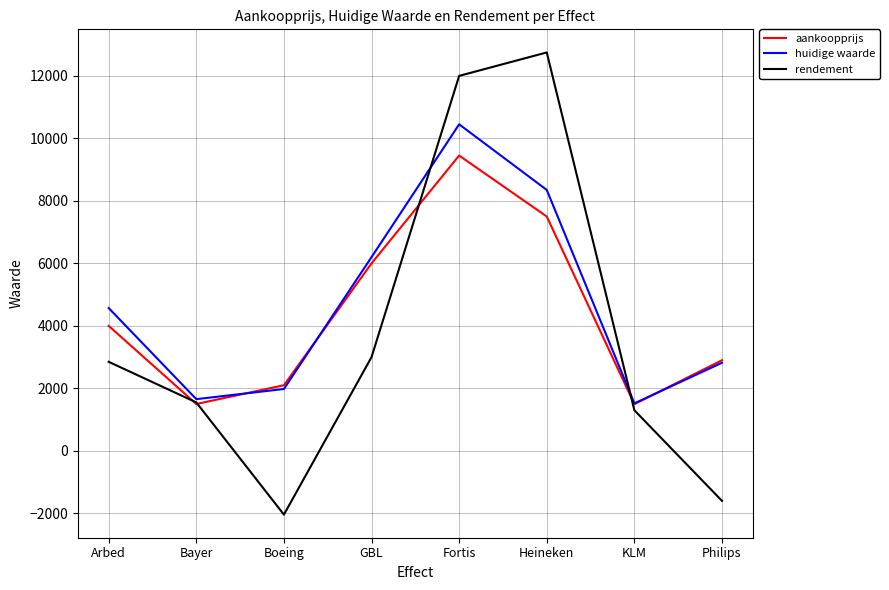

Between Fortis and Heineken, which series saw the biggest shift?

huidige waarde